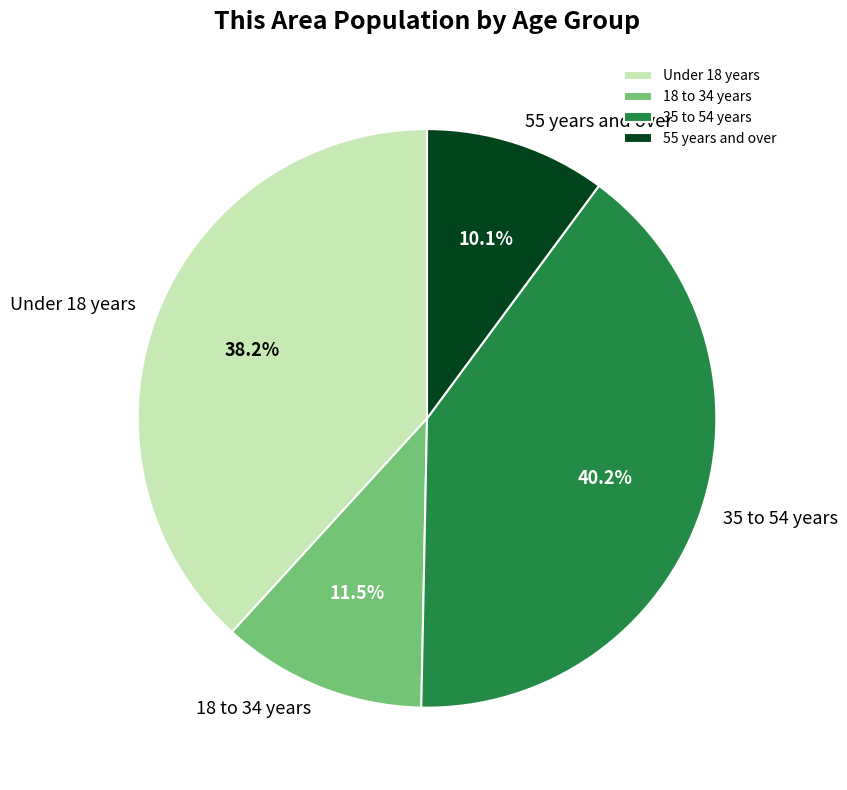

Count the number of slices in the pie.

4